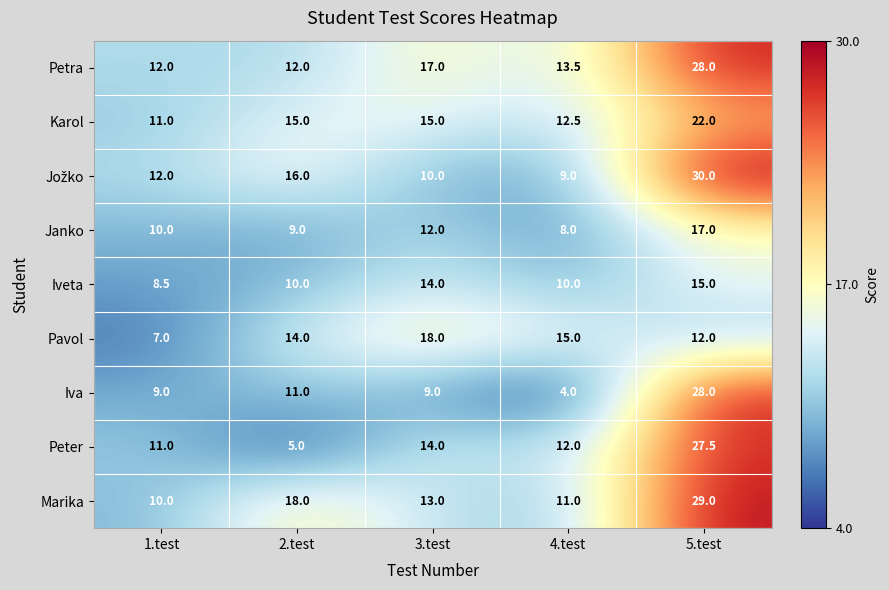

What is the sum of all Iva values?

61.0